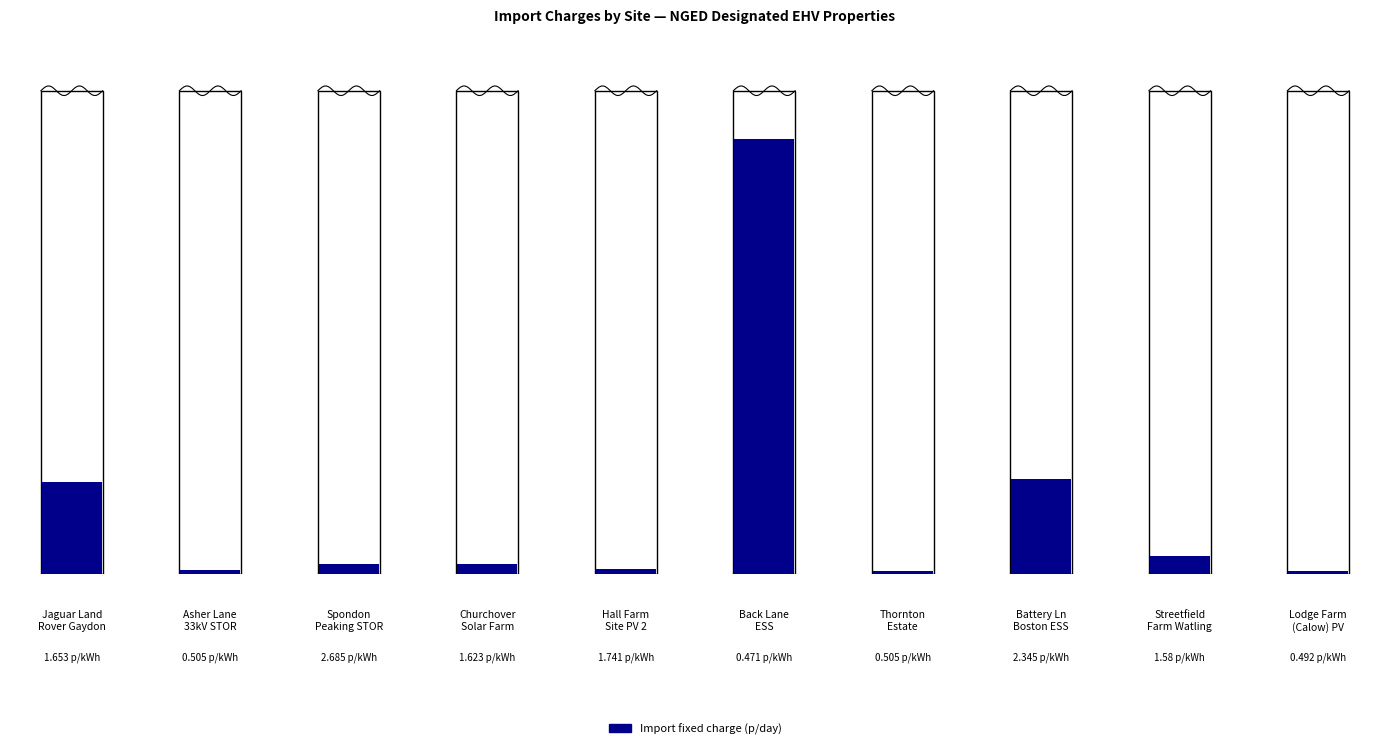

What is the sum of all Import Super Red unit charge (p/kWh) values?

13.6